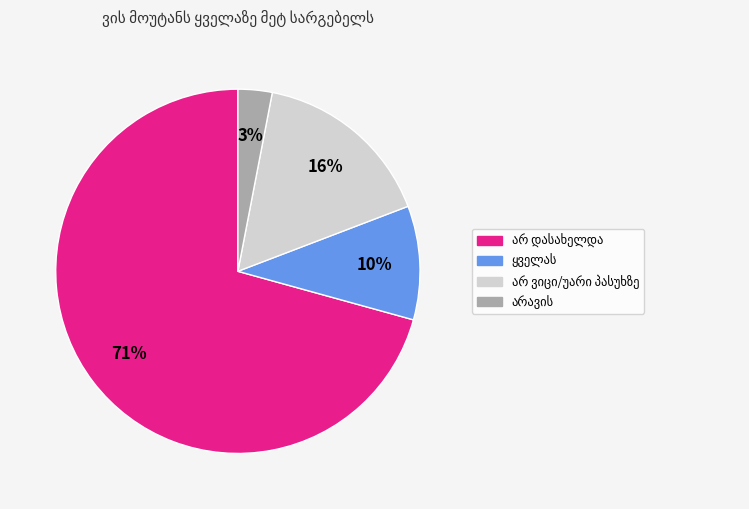

Is there any slice that represents more than half of the pie?

Yes